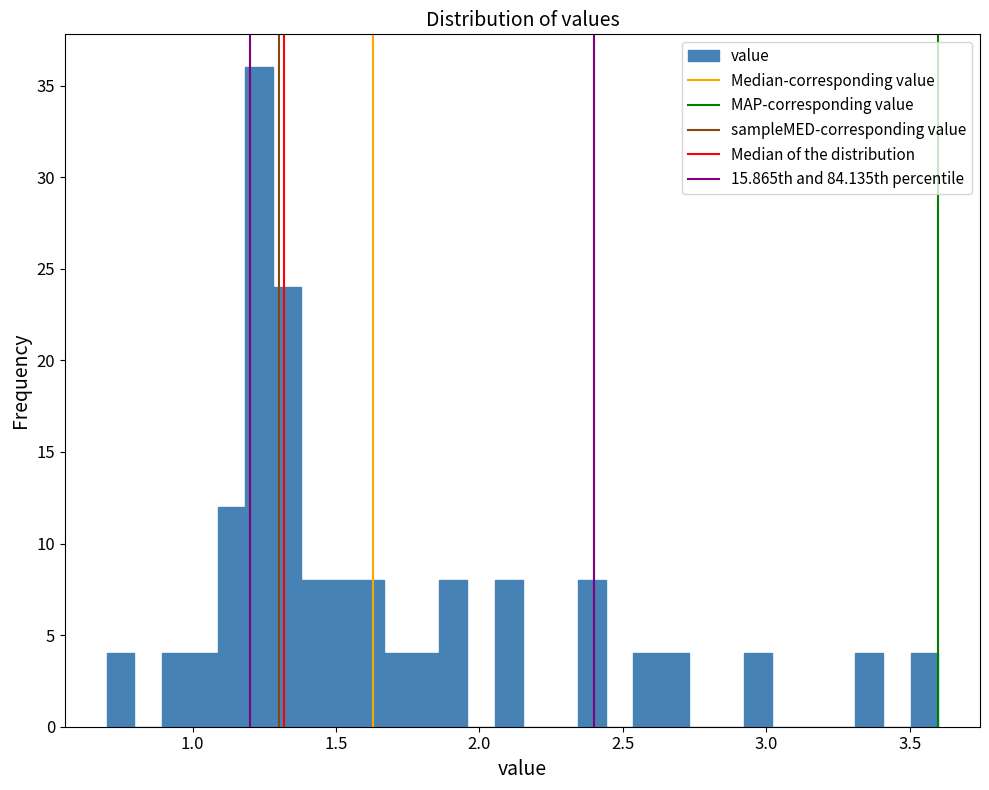

Read against the x-axis, roughly where is the centre of the tallest bar?

1.25